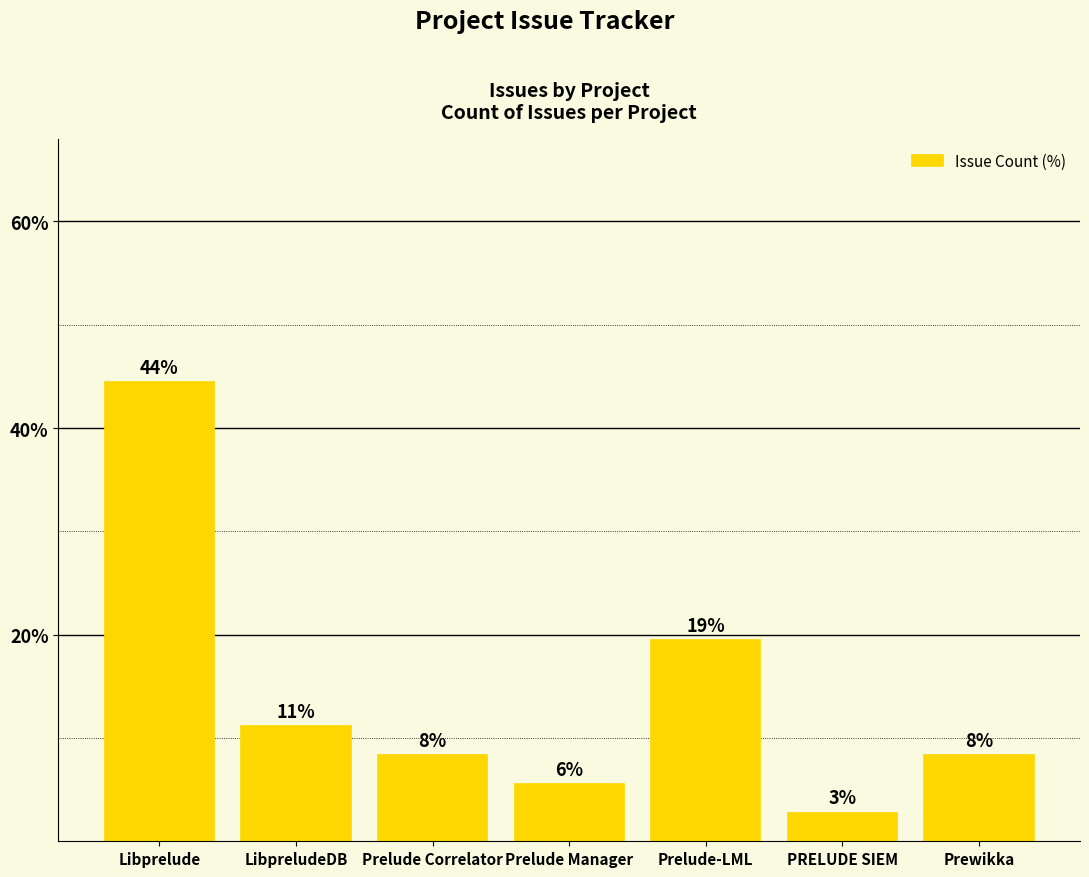

List the labels in order of value, smallest first.

PRELUDE SIEM, Prelude Manager, Prelude Correlator, Prewikka, LibpreludeDB, Prelude-LML, Libprelude